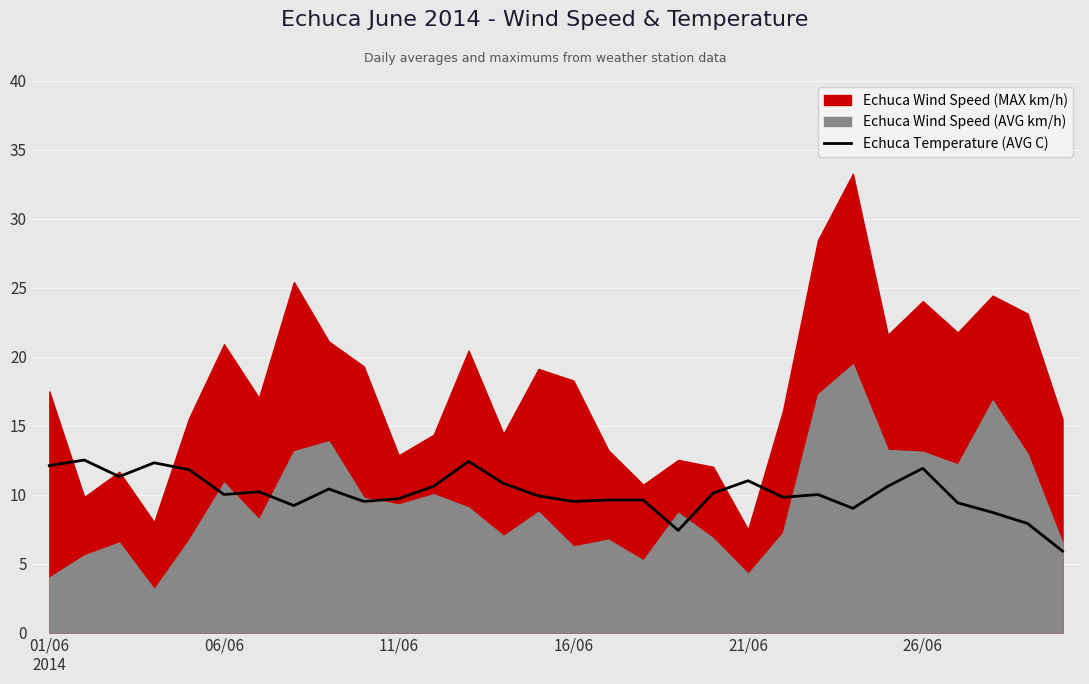

What is the change in value from 14 to 22?

+0.1